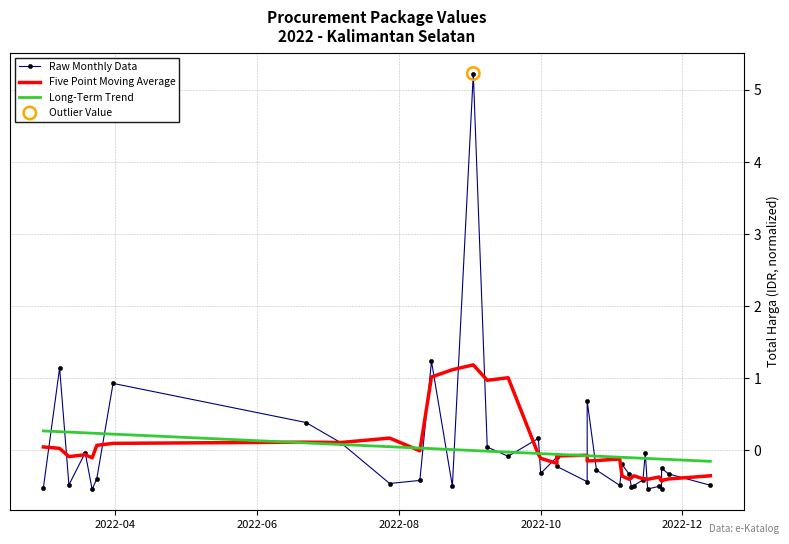

What are all the series names shown in the legend?

Raw Monthly Data, Five Point Moving Average, Long-Term Trend